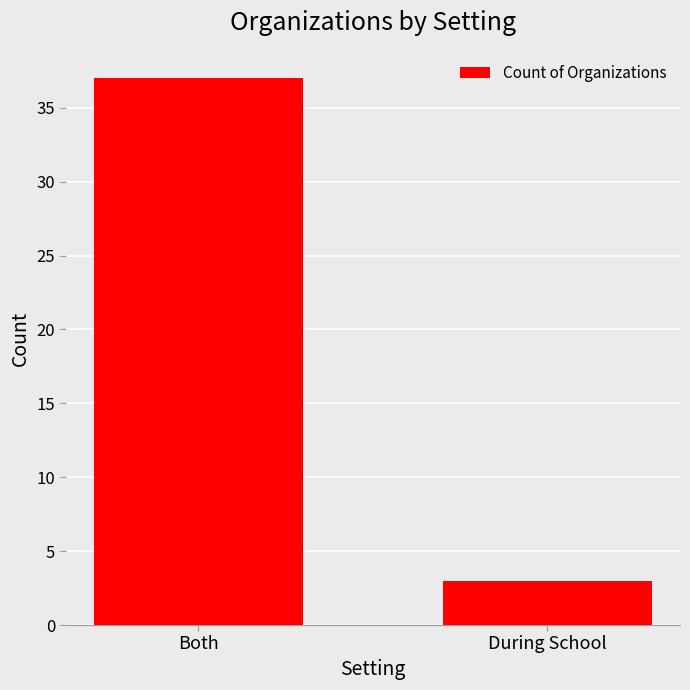

Rank the categories by value from highest to lowest.

Both, During School